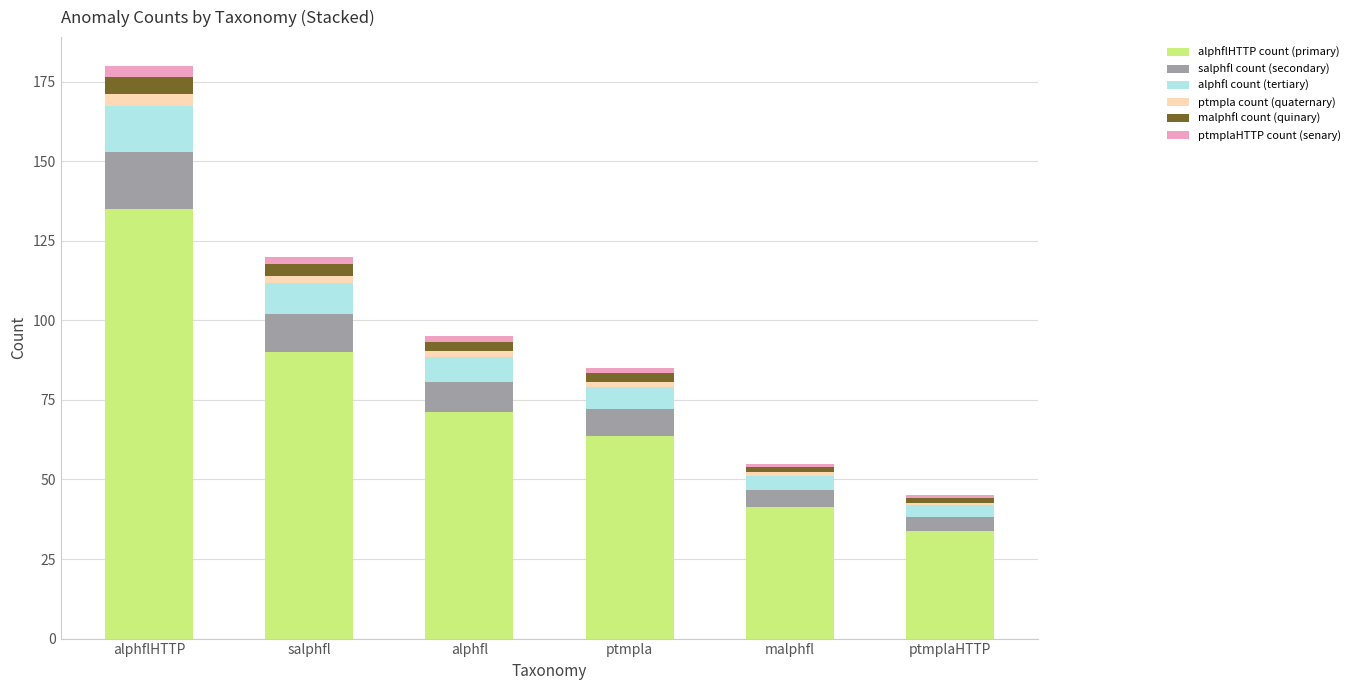

At which category is the sum across all series the highest?

alphflHTTP